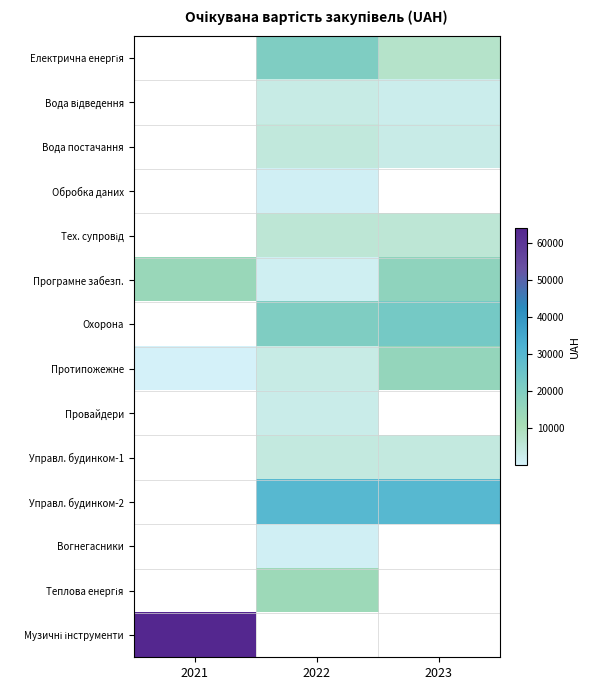

Rank the categories by Охорона value from highest to lowest.

2023, 2021, 2022